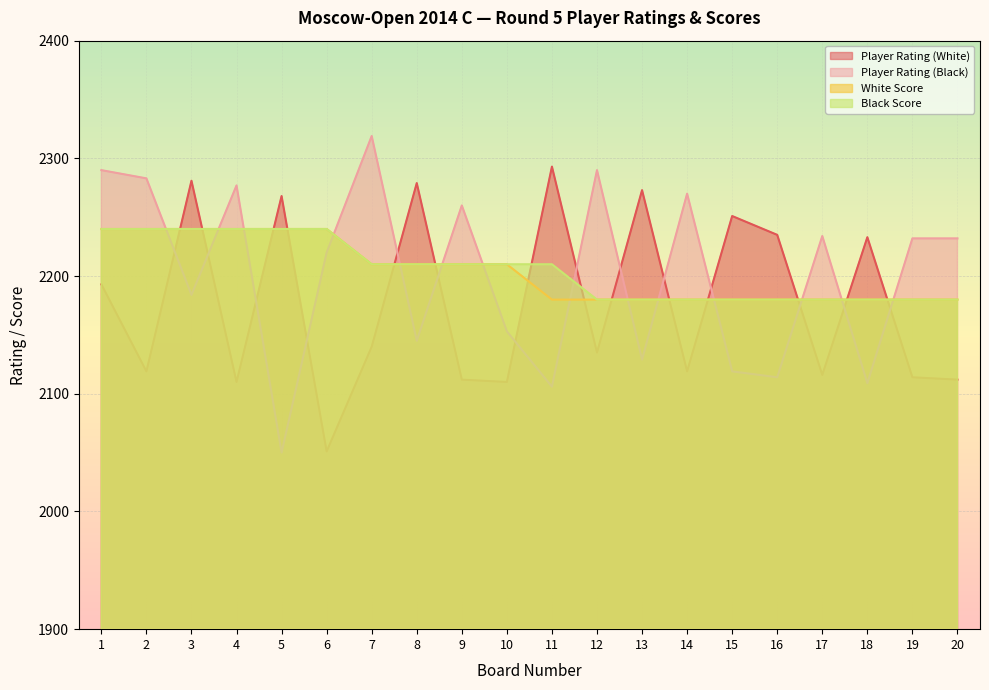

Where is the first local minimum for Player Rating (Black)?

3